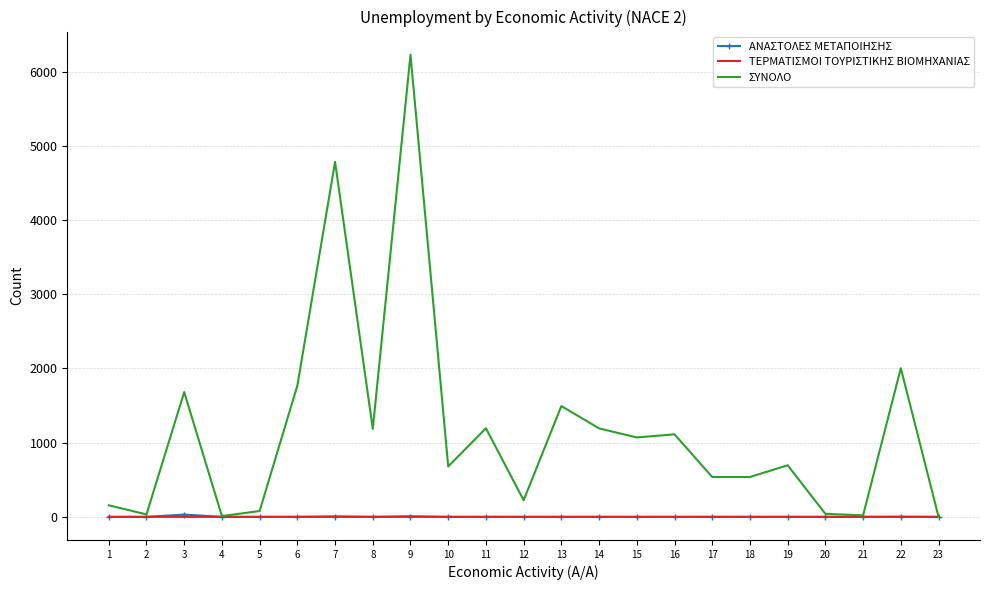

What are all the series names shown in the legend?

ΑΝΑΣΤΟΛΕΣ ΜΕΤΑΠΟΙΗΣΗΣ, ΤΕΡΜΑΤΙΣΜΟΙ ΤΟΥΡΙΣΤΙΚΗΣ ΒΙΟΜΗΧΑΝΙΑΣ, ΣΥΝΟΛΟ